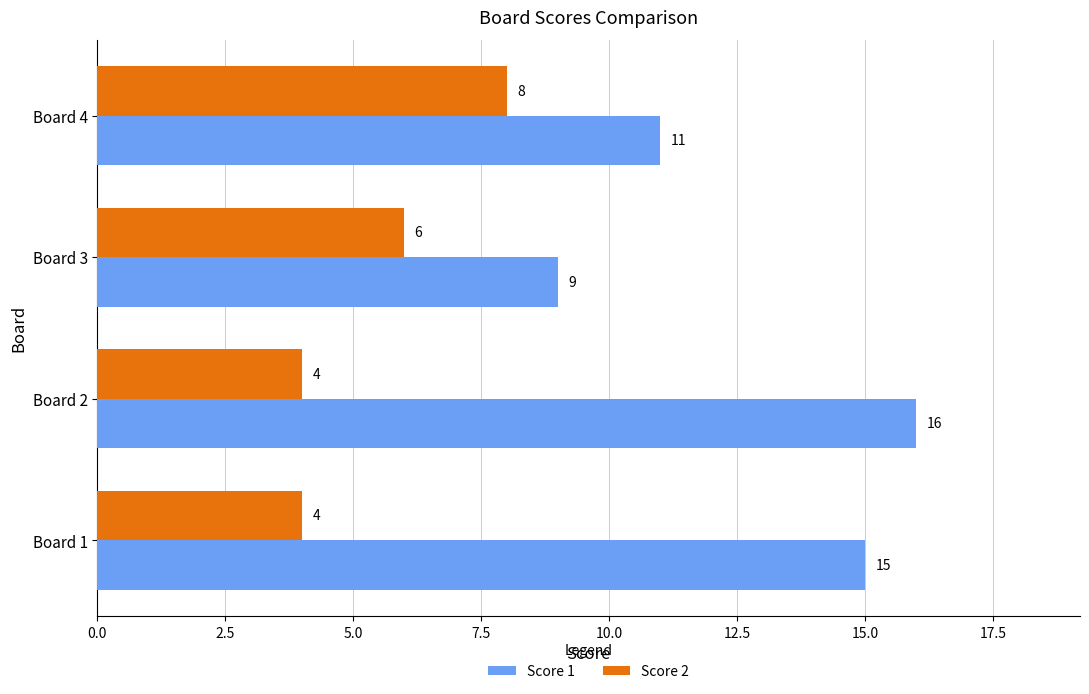

At Board 3, list the series in order from smallest to largest.

Score 2, Score 1